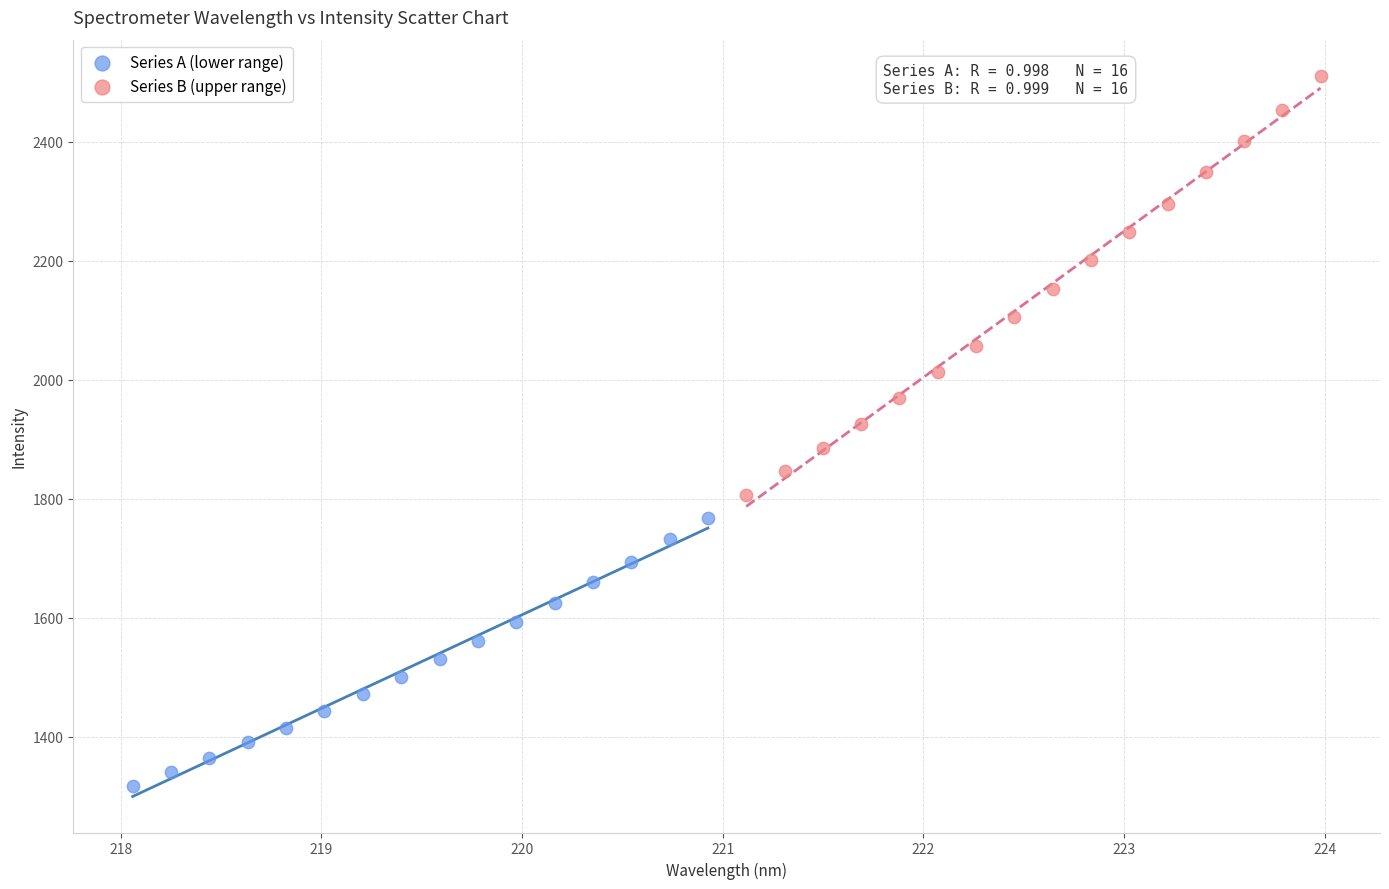

Which series has the widest spread of Y values?

Series B (upper range)